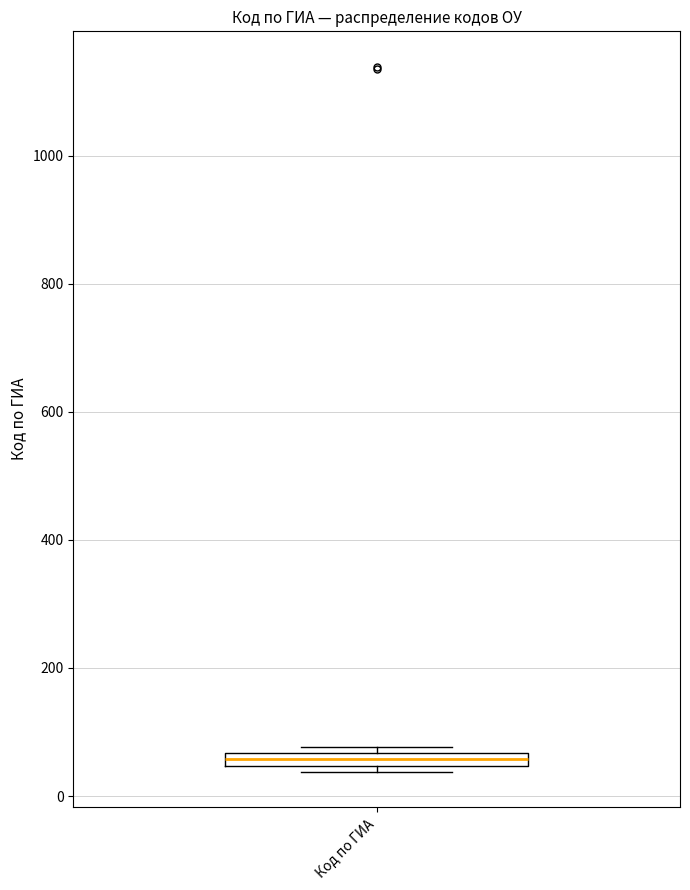

Where is the lower edge of the box for Код по ГИА on the y-axis? The values are not printed on the chart, so give them approximately, as read against the axis.

40